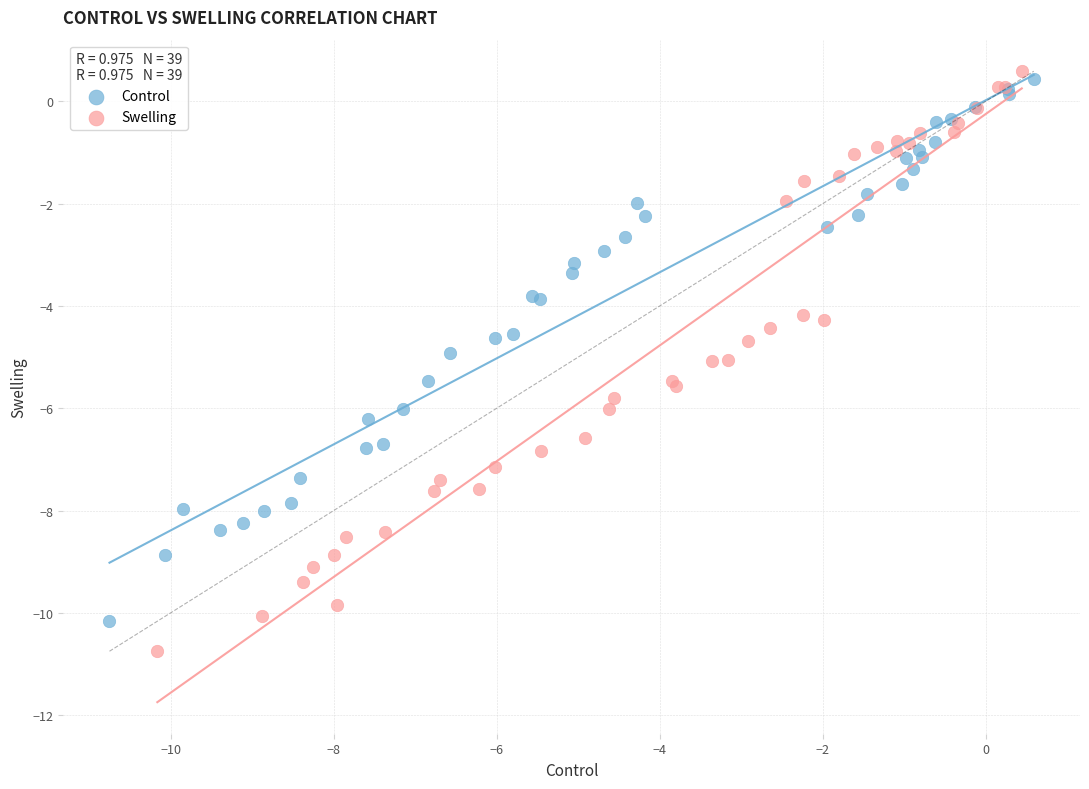

Which series reaches the minimum Y coordinate?

Swelling